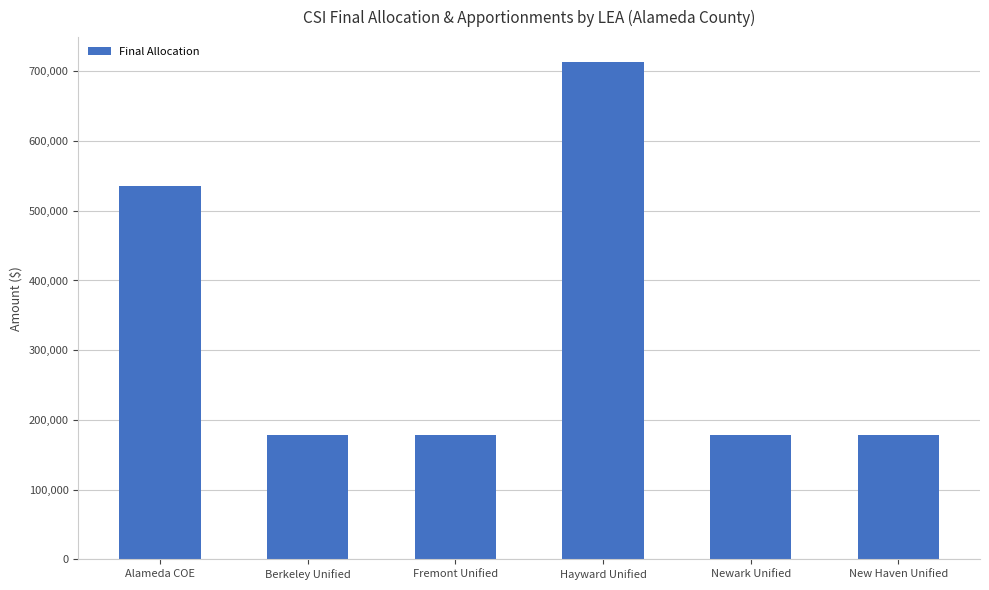

Between New Haven Unified and Alameda COE, which is larger?

Alameda COE